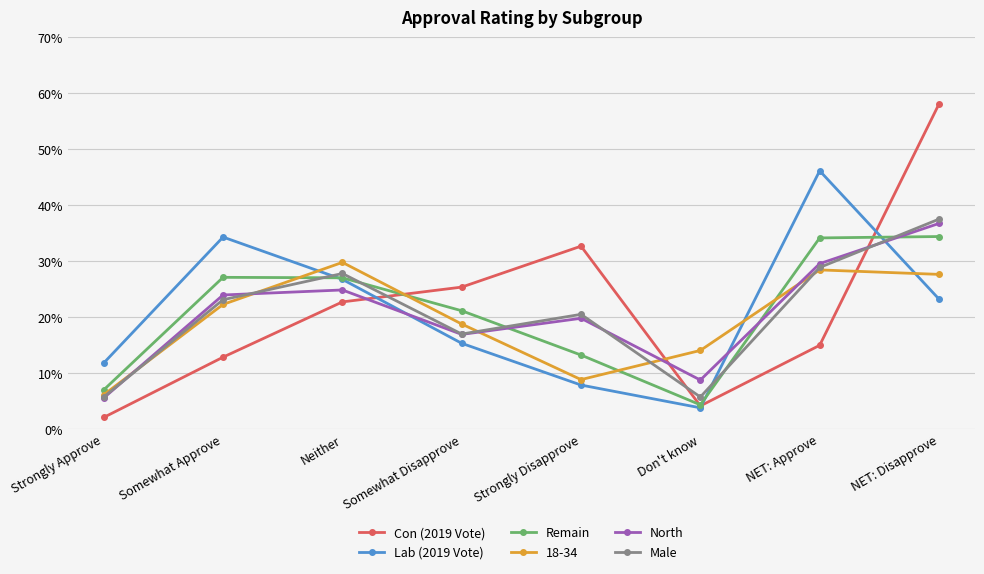

Does the chart have visible grid lines?

Yes